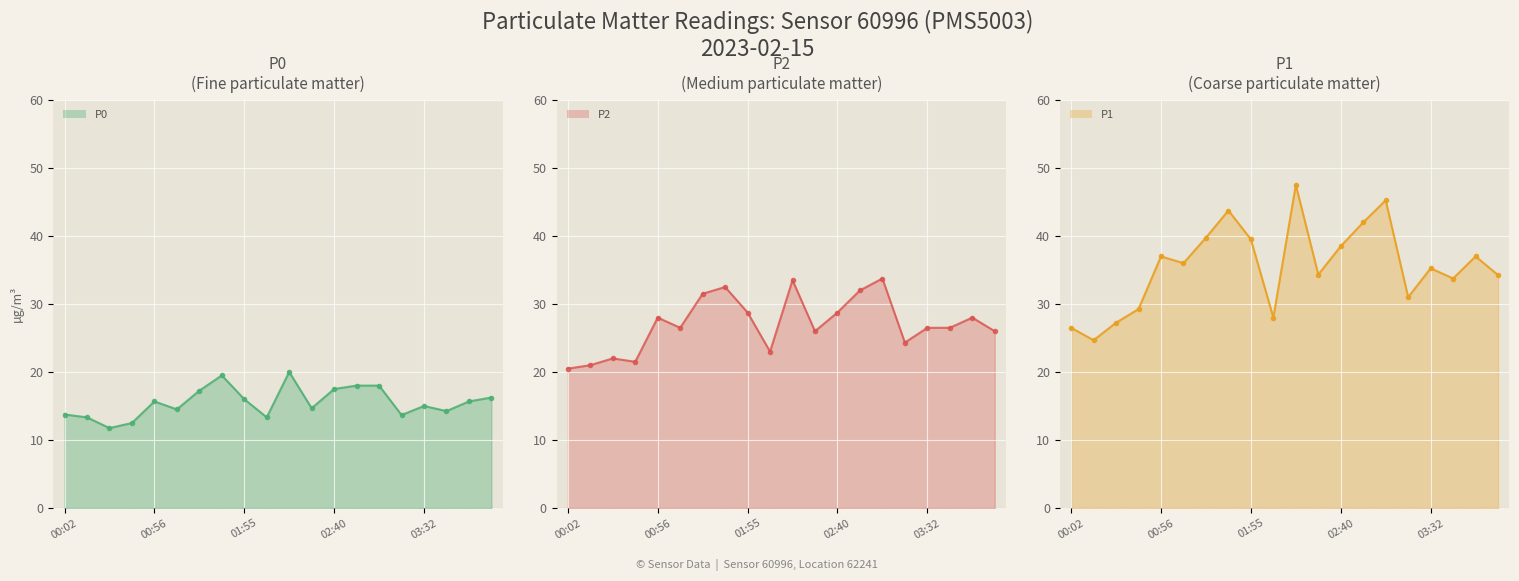

What is the value of the P1 line point at the 9th from the left?

39.5